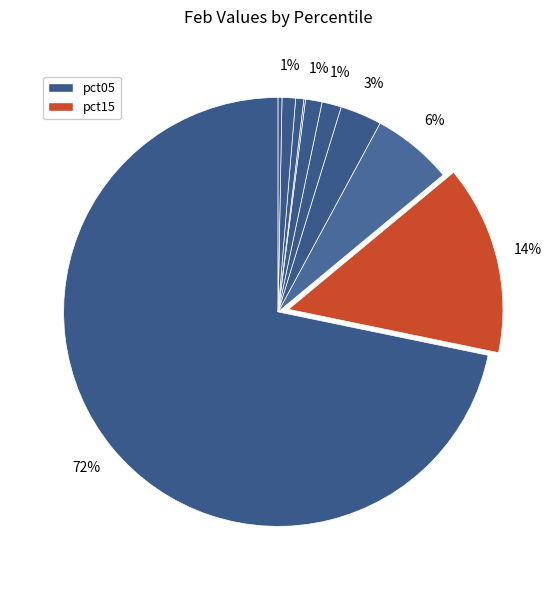

To the nearest percent, what is the difference between the largest and smallest slice percentages?

72%